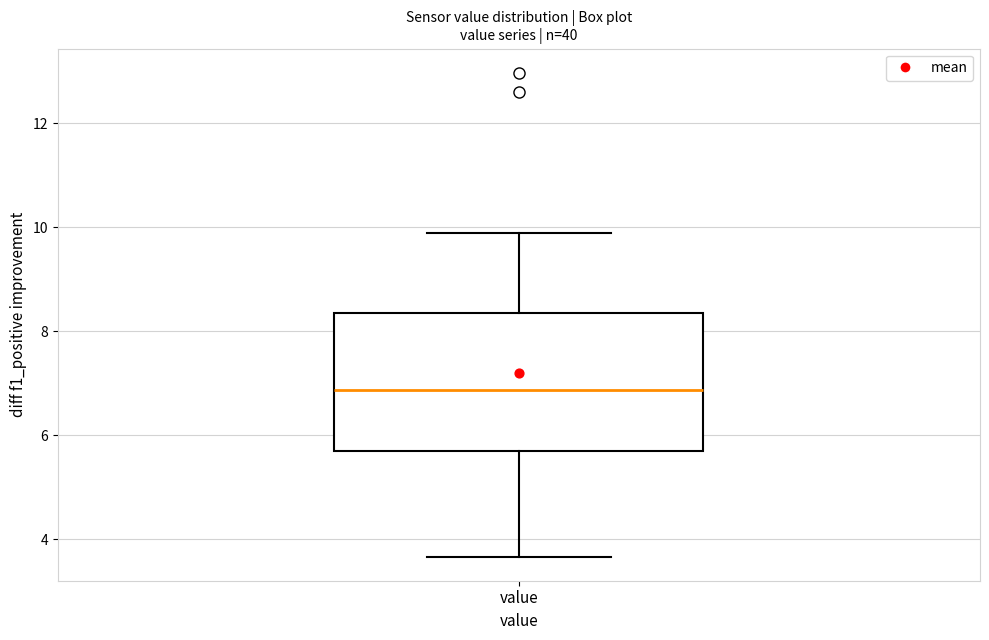

Read this box plot against the y-axis: the position of the median line, the range covered by the box, and the ends of both whiskers. The values are not printed on the chart, so give them approximately, as read against the axis.

median 6.8, box 5.8 to 8.4, whiskers 3.6 to 10.0